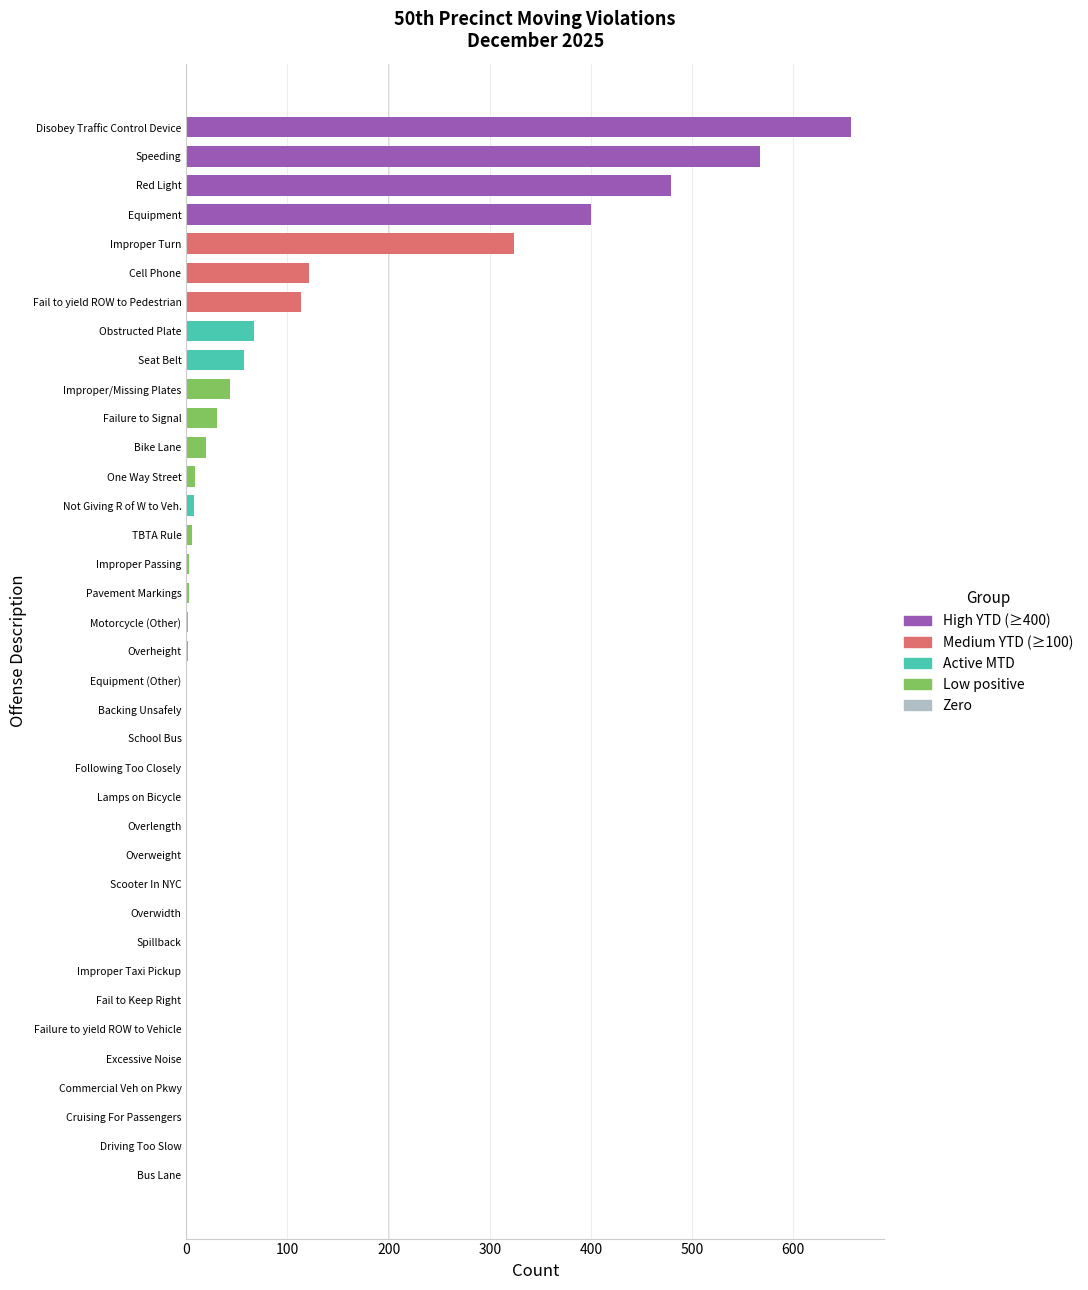

Read the value at Speeding.

567